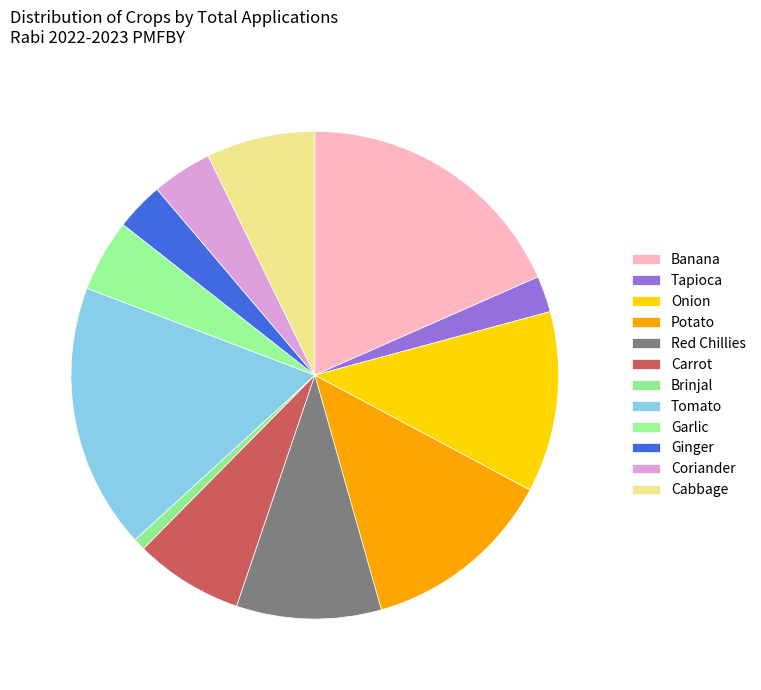

How many segments does this pie chart have?

12